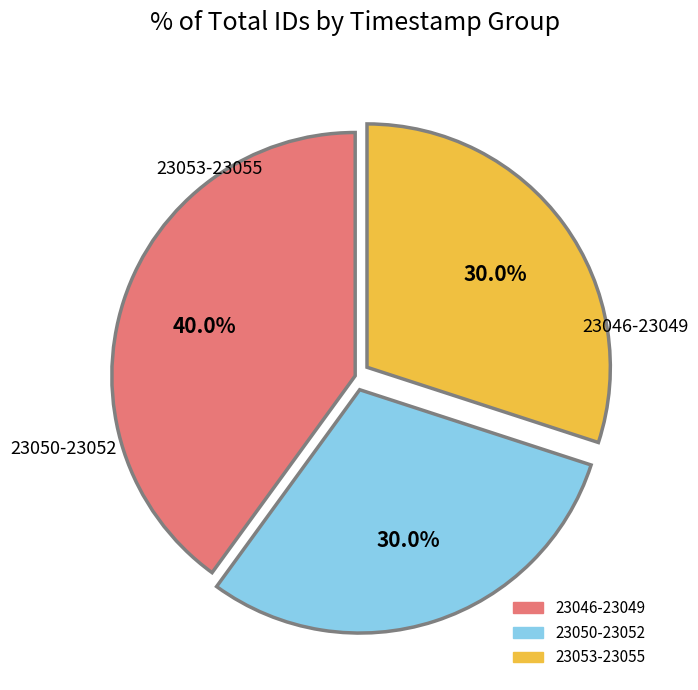

How many slices are in this pie chart?

3